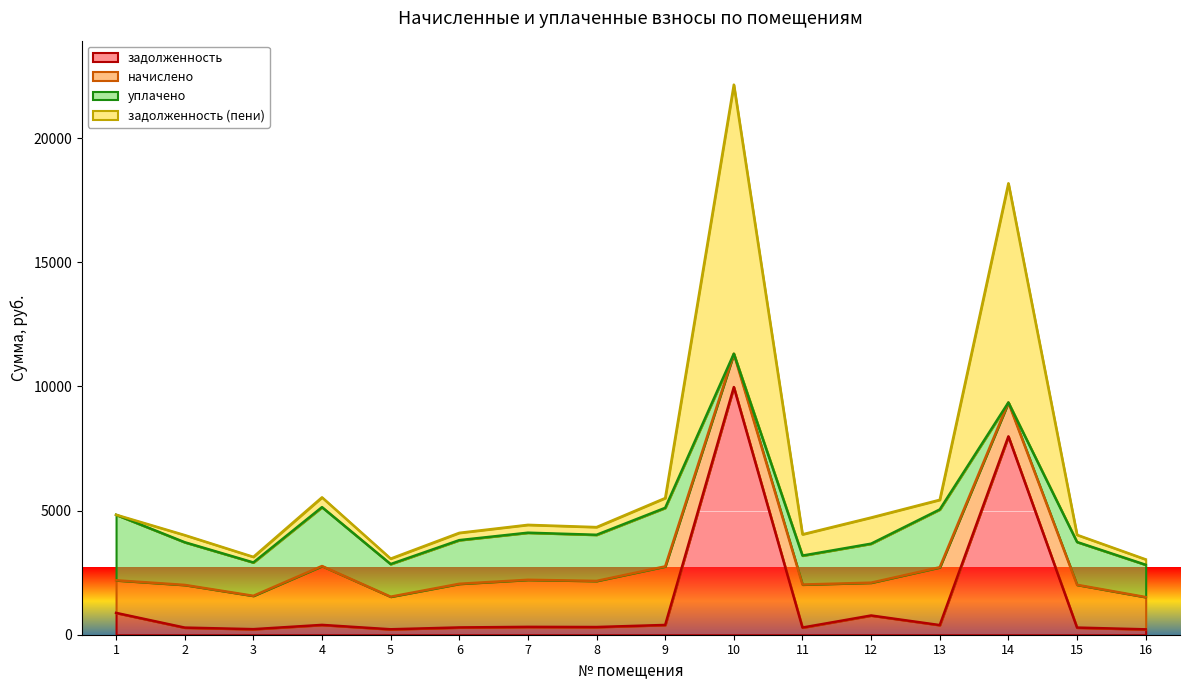

At which category is the sum across all series the highest?

10